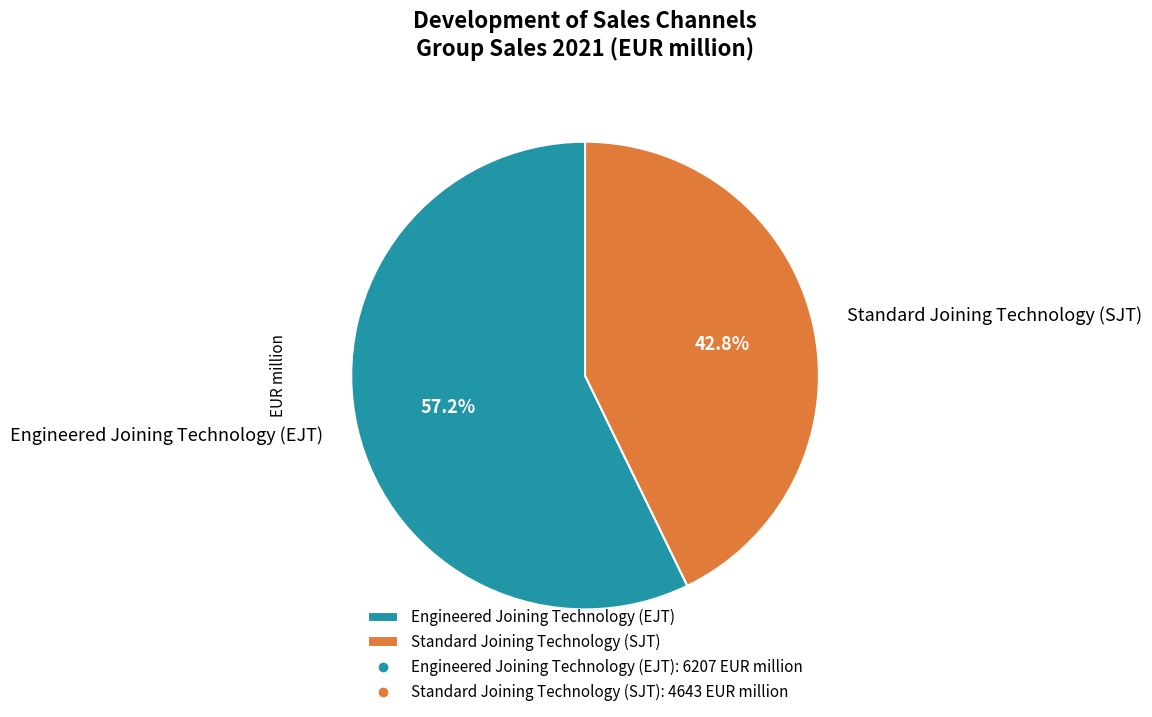

How many slices are in this pie chart?

2